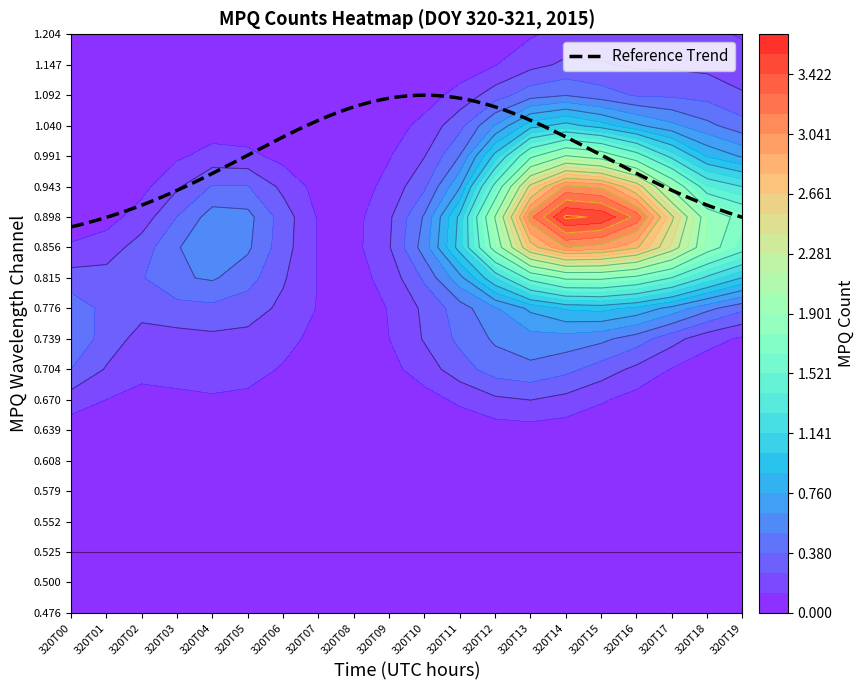

The value of MPQ_1.147 at 7 is 1. True or false?

False